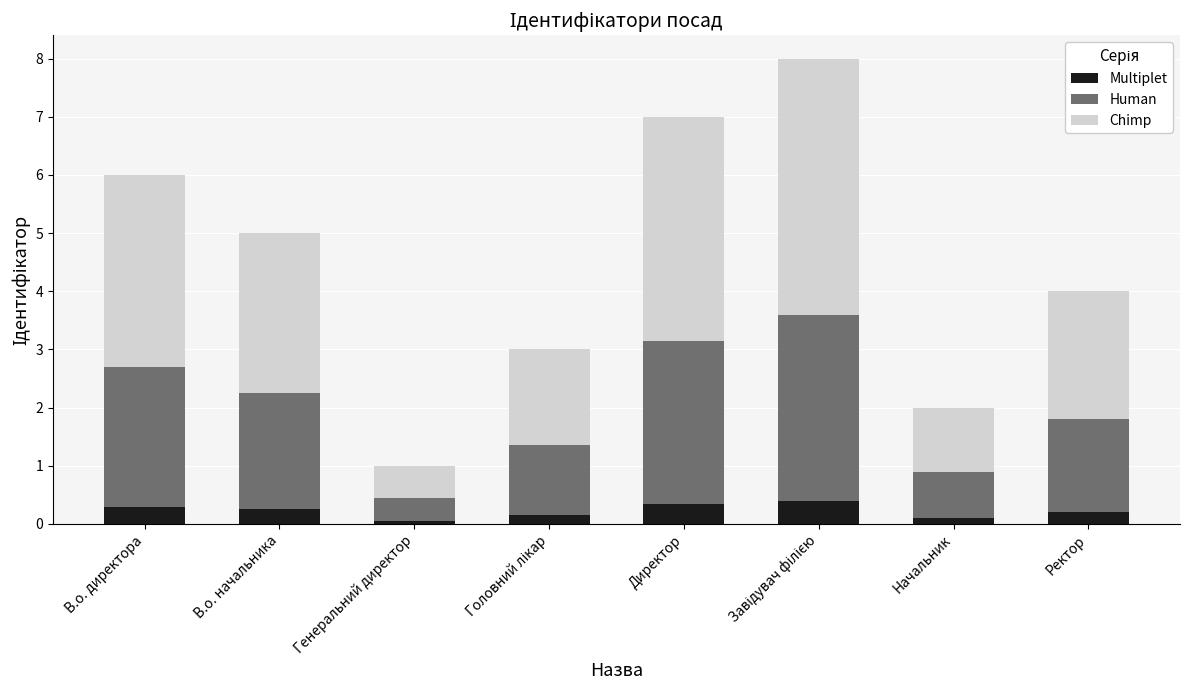

What is the sum of the Multiplet values at В.о. начальника and Ректор?

0.5